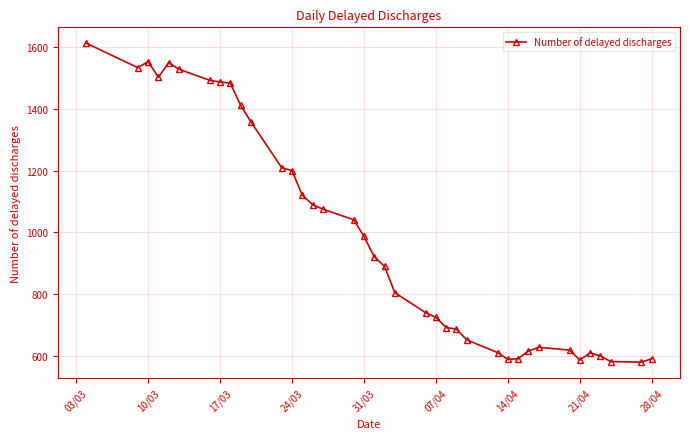

What is the sum of all values?

37546